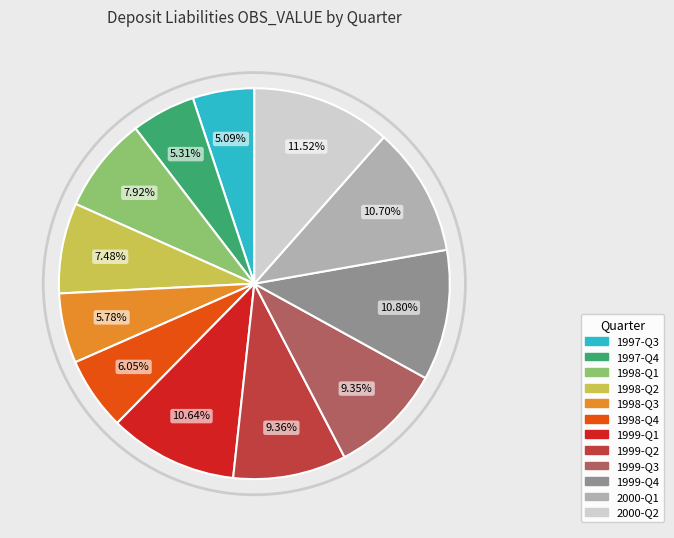

True or false: 1999-Q4 accounts for 11% of the total.

True